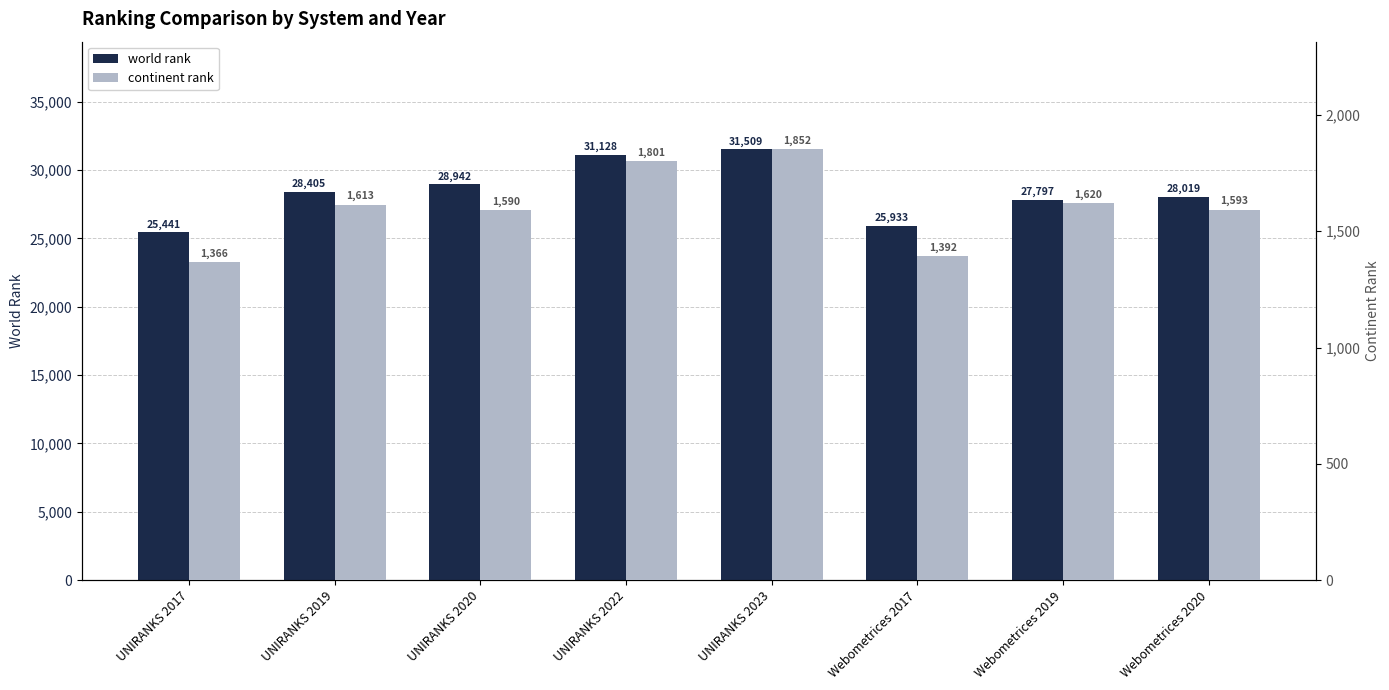

The world rank series shows 25933 at Webometrices 2017. True or false?

True